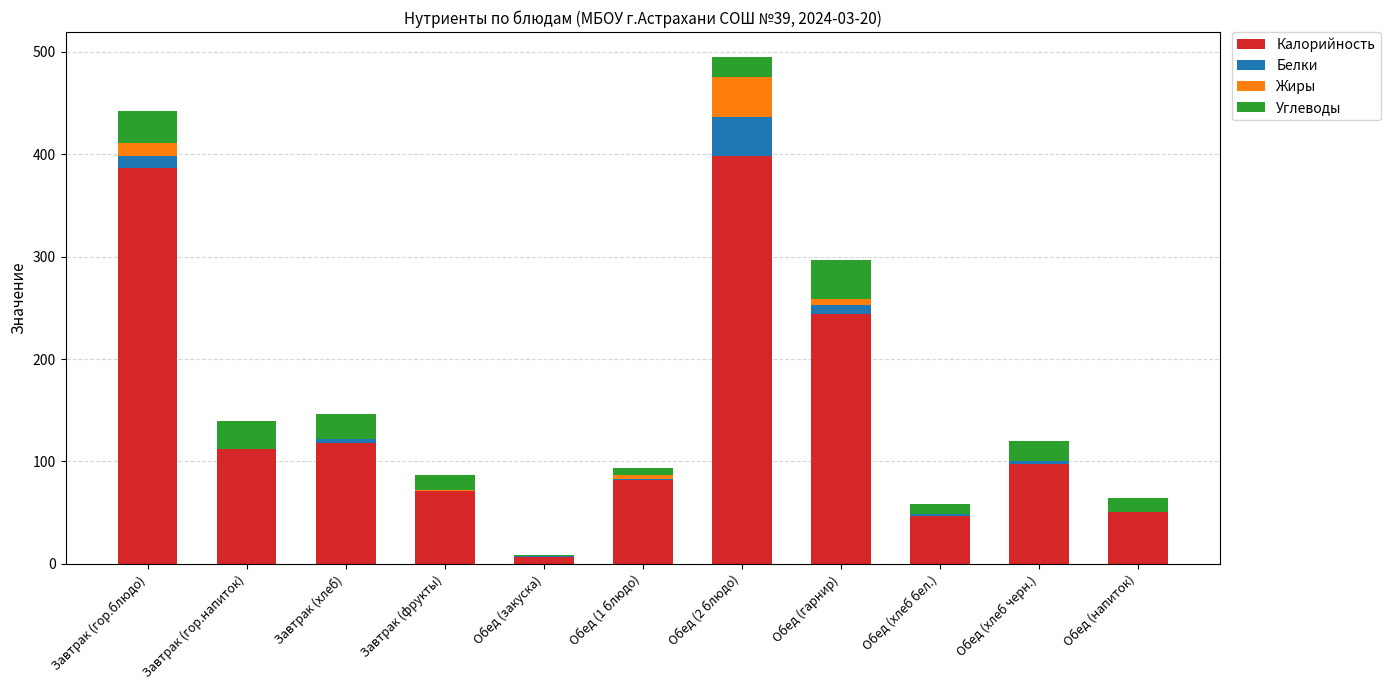

At which label is Калорийность closest to 202?

Обед (гарнир)